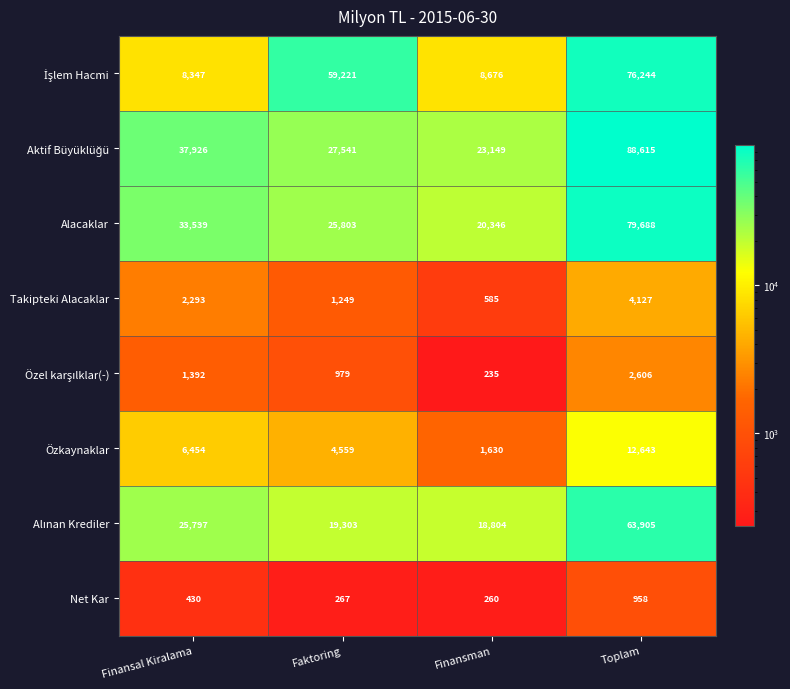

Read the Takipteki Alacaklar value at Toplam, to the nearest 100.

4100